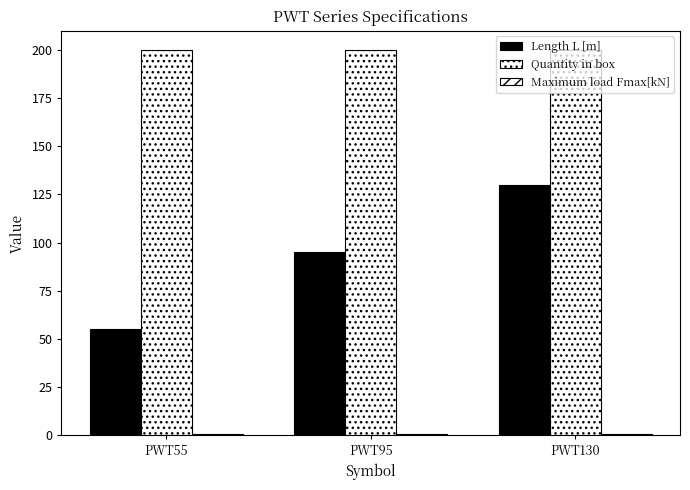

Reading left to right, transcribe all the data shown in this chart.

Length L [m]: 55.0	95.0	130.0
Quantity in box: 200.0	200.0	200.0
Maximum load Fmax[kN]: 0.6	0.6	0.6